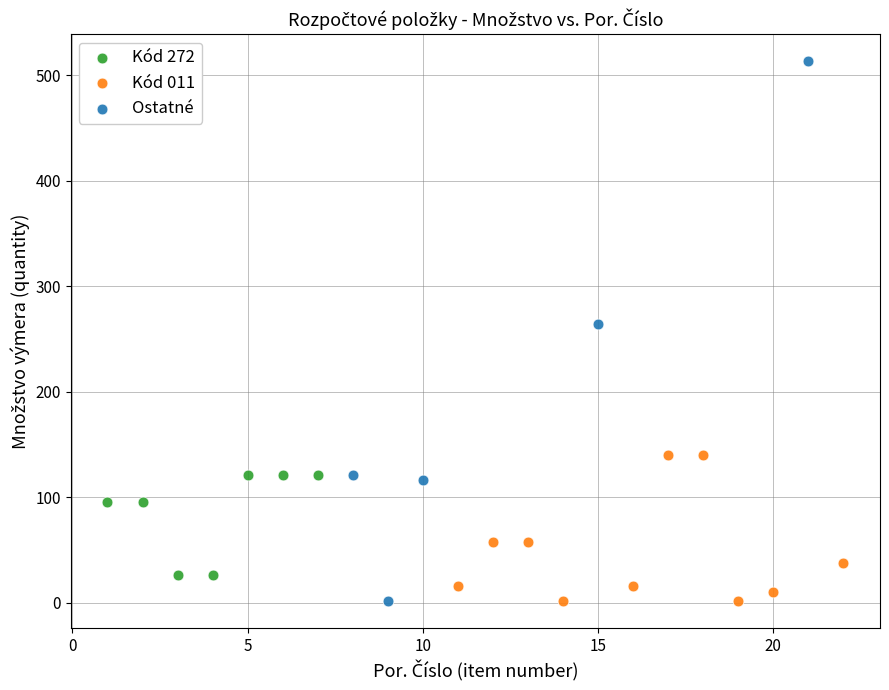

Which series has the largest Y range (max minus min)?

Ostatné